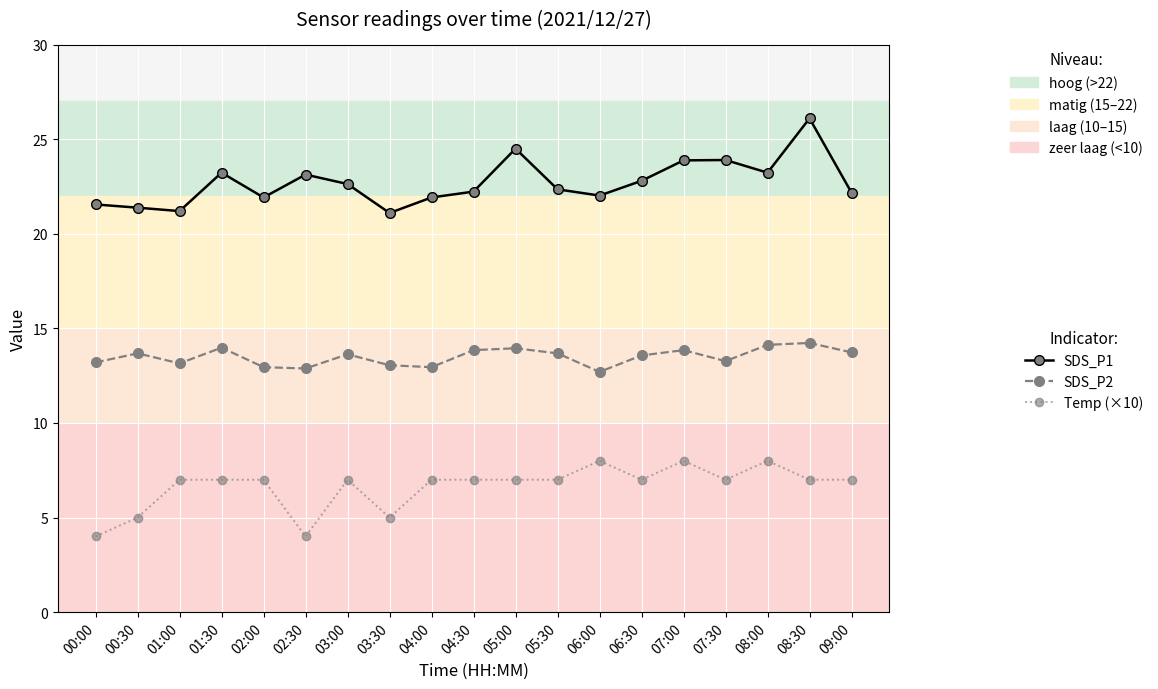

What is the smallest value displayed?

4.0